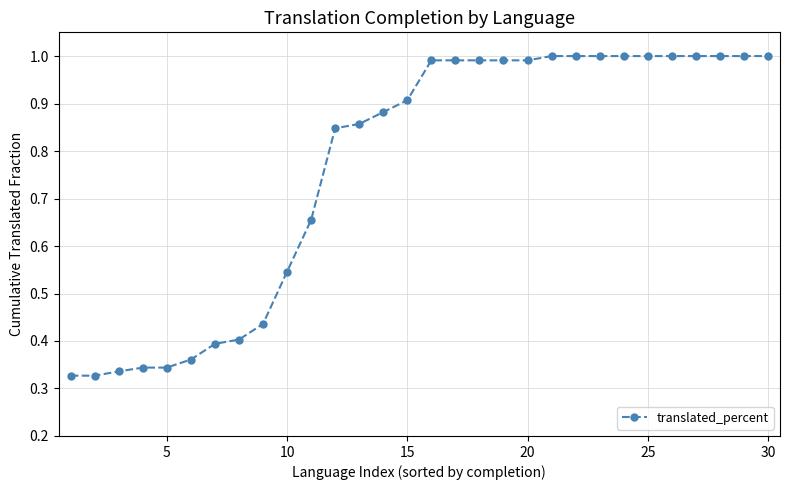

Which has a higher value, 5 or 30?

30